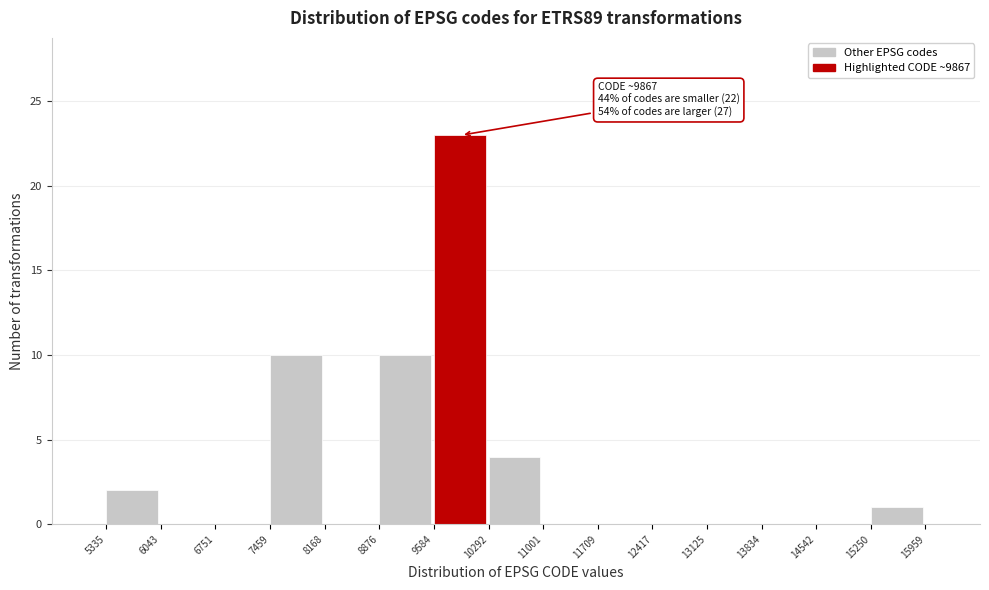

Over which range of the x-axis is the bar tallest?

9584 to 10292